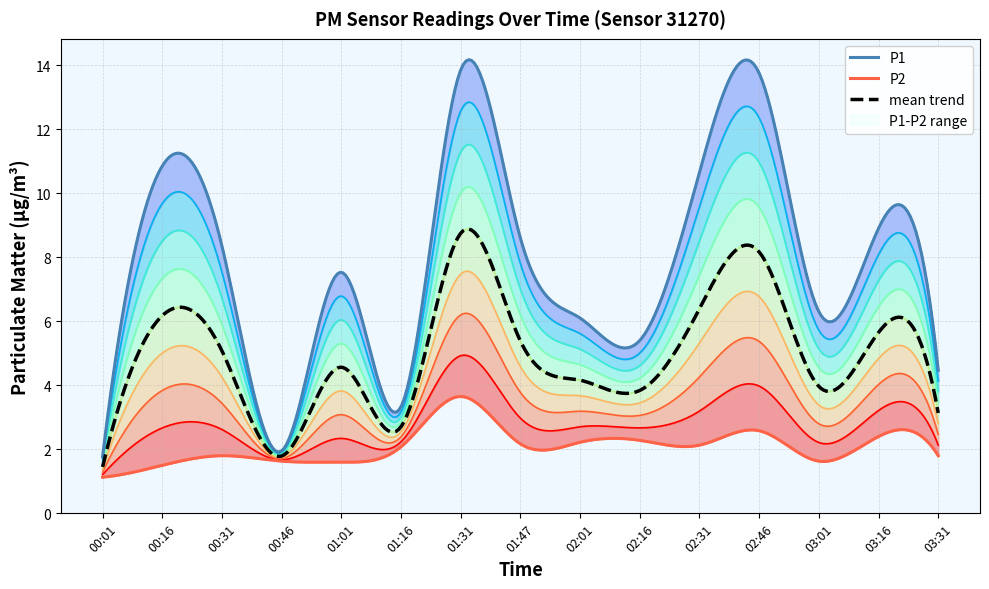

At which category is the sum across all series the highest?

01:31